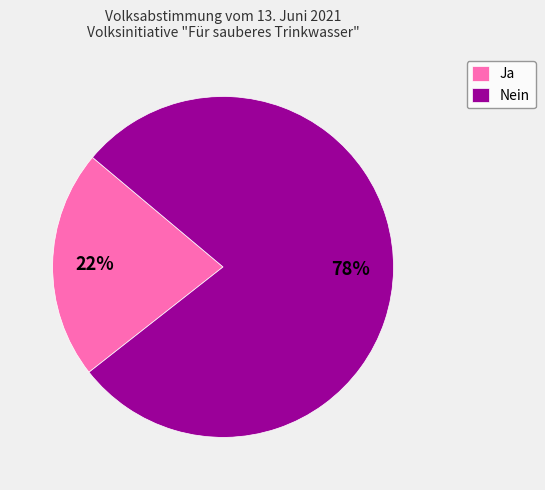

To the nearest percent, what is the average slice percentage?

50%